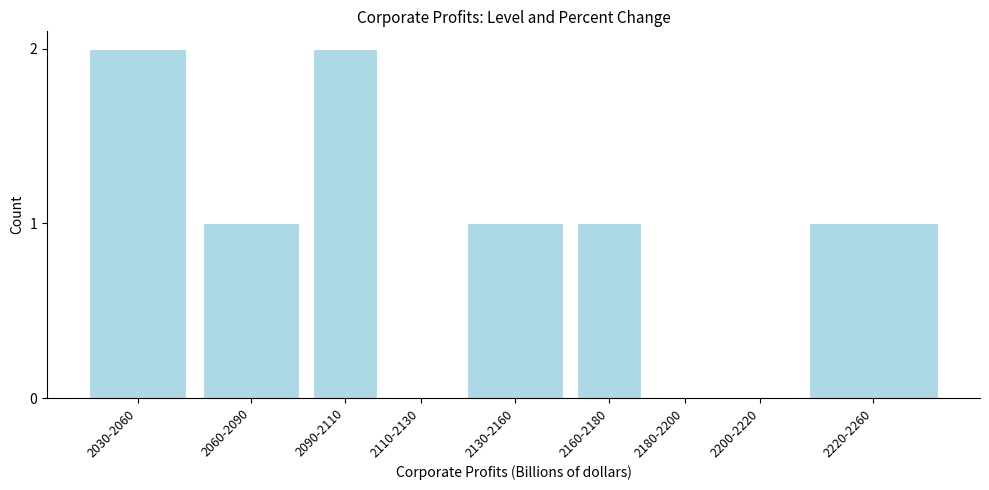

Reading left to right, extract all data points from this chart.

2030-2060=2	2060-2090=1	2090-2110=2	2110-2130=0	2130-2160=1	2160-2180=1	2180-2200=0	2200-2220=0	2220-2260=1